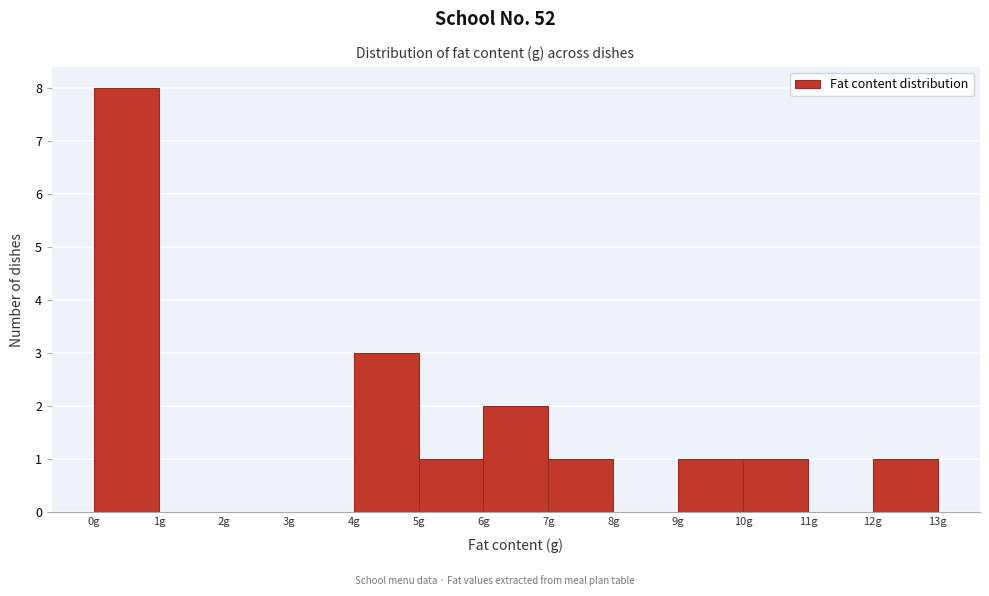

Reading left to right, list every bar in this chart as the range it spans on the x-axis followed by its height. The values are not printed on the chart, so give them approximately, as read against the axis.

0 to 1: 8
1 to 2: 0
2 to 3: 0
3 to 4: 0
4 to 5: 3
5 to 6: 1
6 to 7: 2
7 to 8: 1
8 to 9: 0
9 to 10: 1
10 to 11: 1
11 to 12: 0
12 to 13: 1